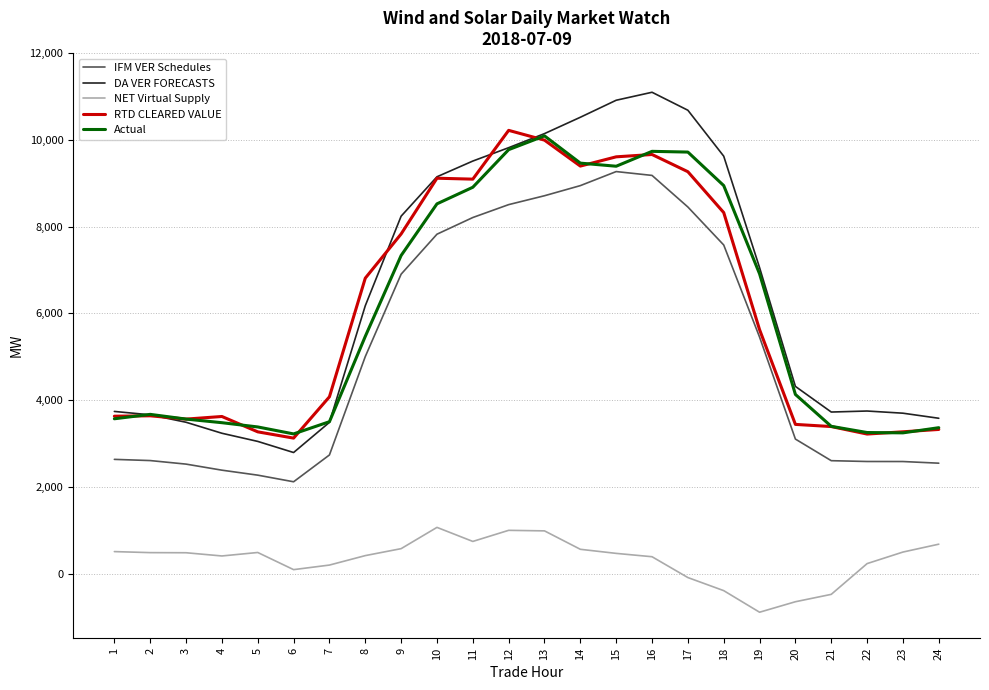

What is the lowest value of the NET Virtual Supply series?

-891.7